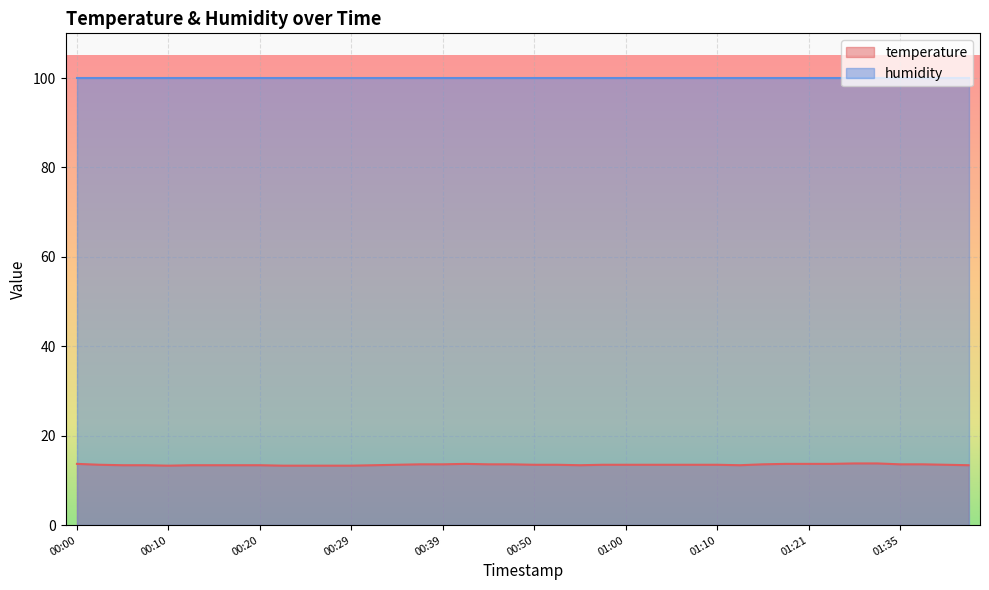

Which series has the largest range (max minus min)?

temperature